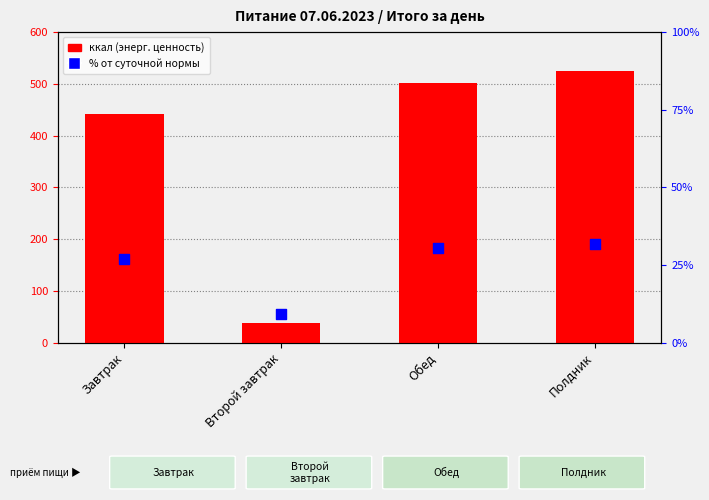

Is the value of % от суточной нормы at Второй завтрак greater than the value of ккал (энерг. ценность) at Завтрак?

No